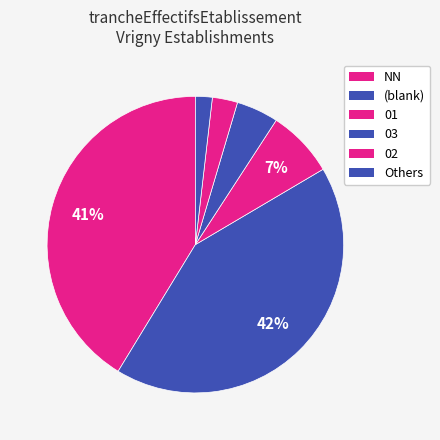

True or false: 03 accounts for 18% of the total.

False